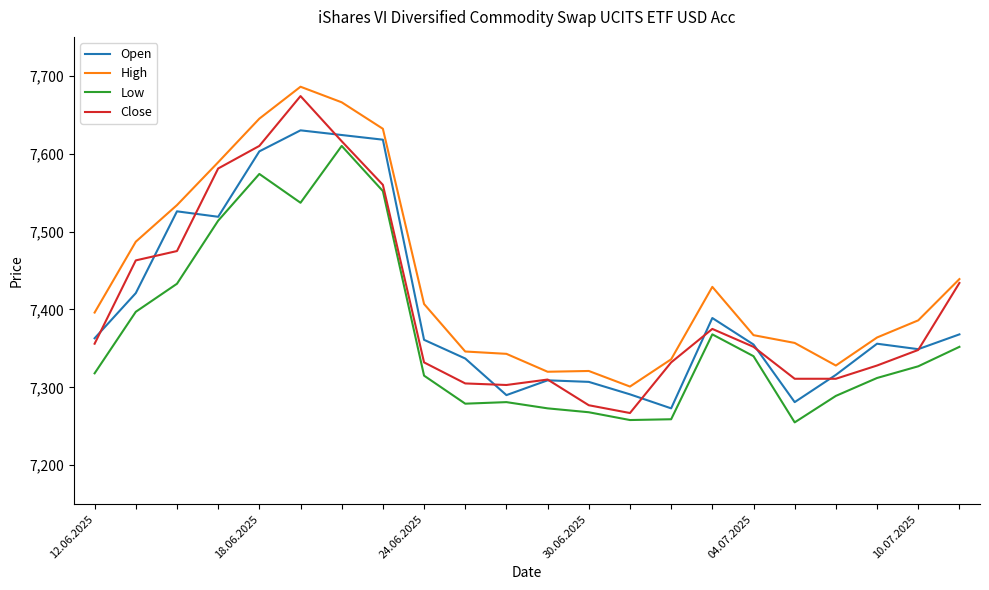

What is the minimum value for Close?

7267